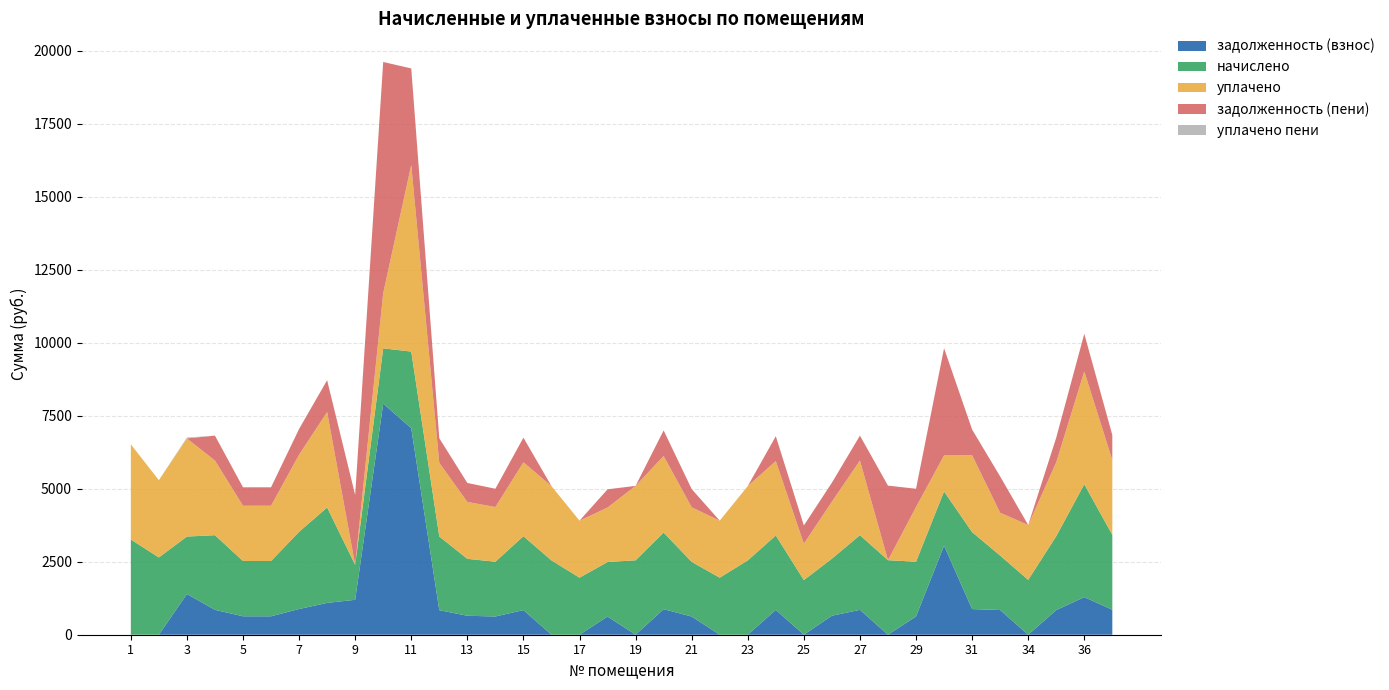

Reading right to left, transcribe all the data shown in this chart.

задолженность (взнос): 37=854.5	36=1288.0	35=843.3	34=0.0	33=846.0	31=878.1	30=3048.8	29=624.7	28=0.0	27=852.0	26=650.3	25=0.0	24=849.5	23=0.0	22=0.0	21=623.5	20=874.4	19=0.0	18=622.2	17=0.0	16=0.0	15=843.3	14=624.7	13=649.6	12=840.8	11=7071.2	10=7912.1	9=1196.0	8=1089.2	7=880.6	6=630.9	5=630.9	4=852.0	3=1393.5	2=0.0	1=0.0
начислено: 37=2563.5	36=3863.8	35=2530.0	34=1877.9	33=1863.0	31=2634.3	30=1855.6	29=1874.2	28=2552.3	27=2556.0	26=1952.4	25=1870.4	24=2548.6	23=2544.9	22=1952.4	21=1870.4	20=2623.1	19=2548.6	18=1866.7	17=1952.4	16=2544.9	15=2530.0	14=1874.2	13=1948.7	12=2522.5	11=2623.1	10=1892.8	9=1196.0	8=3267.7	7=2641.7	6=1892.8	5=1892.8	4=2556.0	3=1967.3	2=2645.5	1=3260.2
уплачено: 37=2563.5	36=3863.8	35=2530.0	34=1877.9	33=1467.0	31=2634.3	30=1236.9	29=1874.2	28=0.0	27=2556.0	26=1951.9	25=1247.0	24=2548.6	23=2544.9	22=1952.4	21=1870.4	20=2623.1	19=2548.6	18=1866.8	17=1952.4	16=2544.9	15=2530.0	14=1874.2	13=1948.7	12=2522.5	11=6392.7	10=1892.8	9=0.0	8=3267.7	7=2641.7	6=1892.8	5=1892.8	4=2556.0	3=3360.8	2=2645.5	1=3260.2
задолженность (пени): 37=854.5	36=1288.0	35=843.3	34=0.0	33=1242.0	31=878.1	30=3667.4	29=624.7	28=2552.3	27=852.0	26=650.8	25=623.5	24=849.5	23=0.0	22=0.0	21=623.5	20=874.4	19=0.0	18=622.2	17=0.0	16=0.0	15=843.3	14=624.7	13=649.6	12=840.8	11=3301.6	10=7912.1	9=2392.1	8=1089.2	7=880.6	6=630.9	5=630.9	4=852.0	3=0.0	2=0.0	1=0.0
уплачено пени: 37=0.0	36=0.0	35=0.0	34=0.0	33=1.1	31=0.0	30=0.0	29=0.0	28=0.0	27=0.0	26=0.0	25=0.0	24=0.0	23=0.0	22=0.0	21=0.0	20=0.0	19=0.0	18=0.0	17=0.0	16=0.0	15=0.0	14=0.0	13=0.0	12=0.0	11=0.0	10=0.0	9=0.0	8=0.0	7=0.0	6=0.0	5=0.0	4=0.0	3=30.0	2=0.0	1=0.0